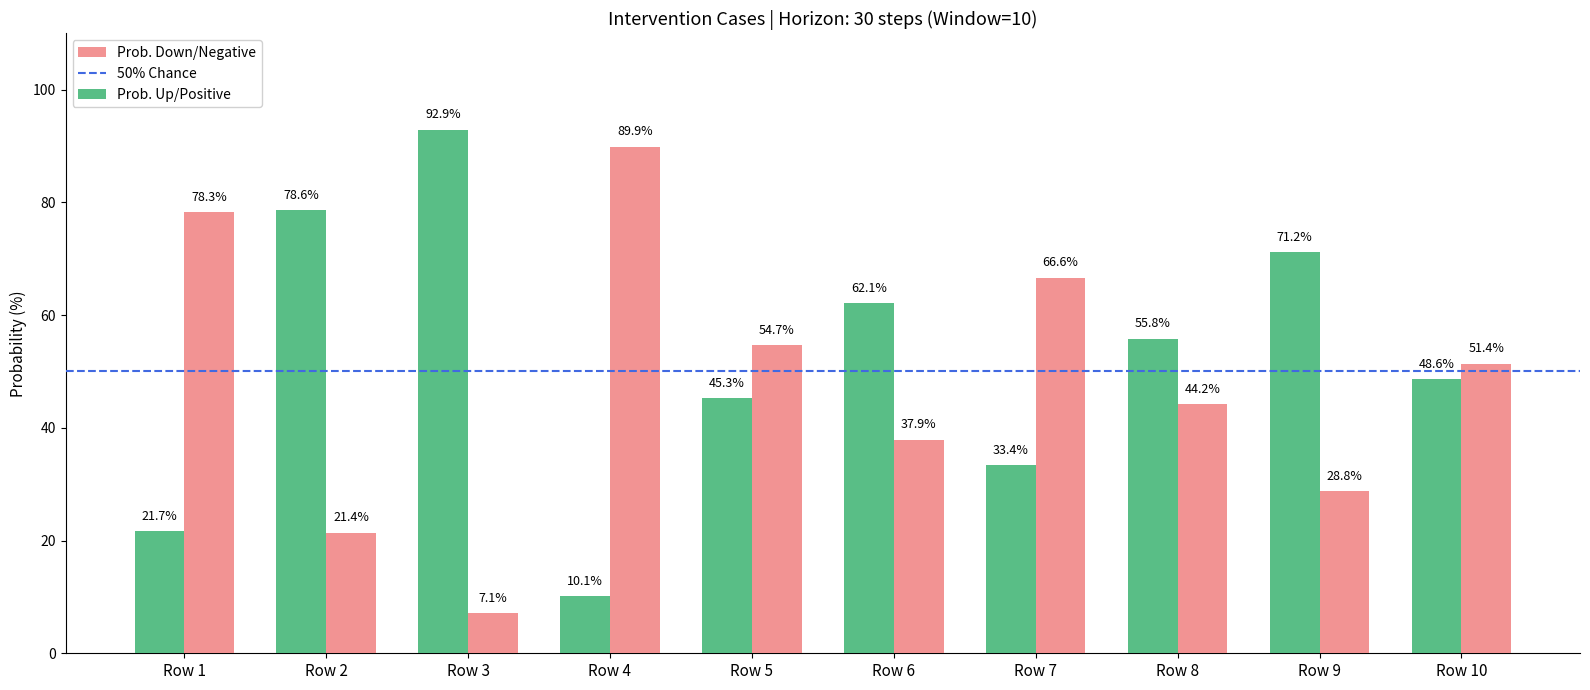

What is the difference between the second highest and minimum values in the Prob. Up/Positive series?

68.5